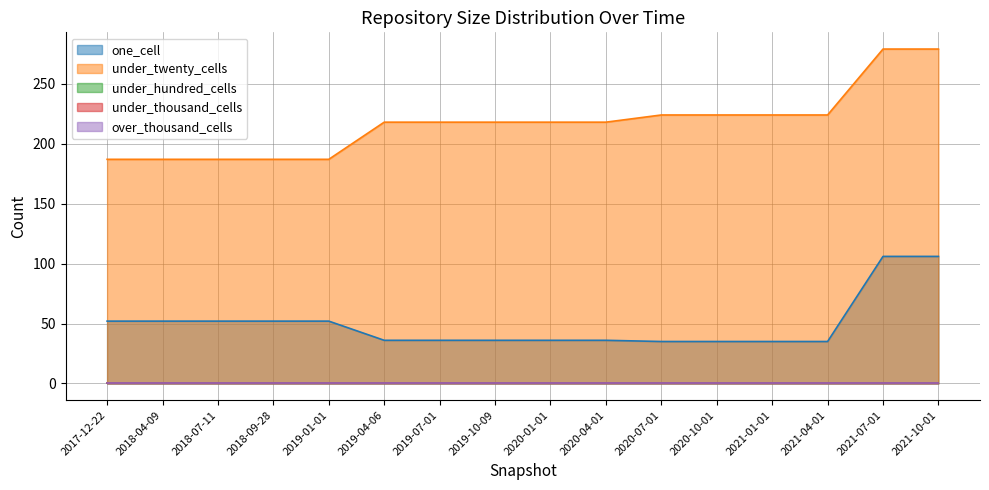

What are all the series names shown in the legend?

one_cell, under_twenty_cells, under_hundred_cells, under_thousand_cells, over_thousand_cells